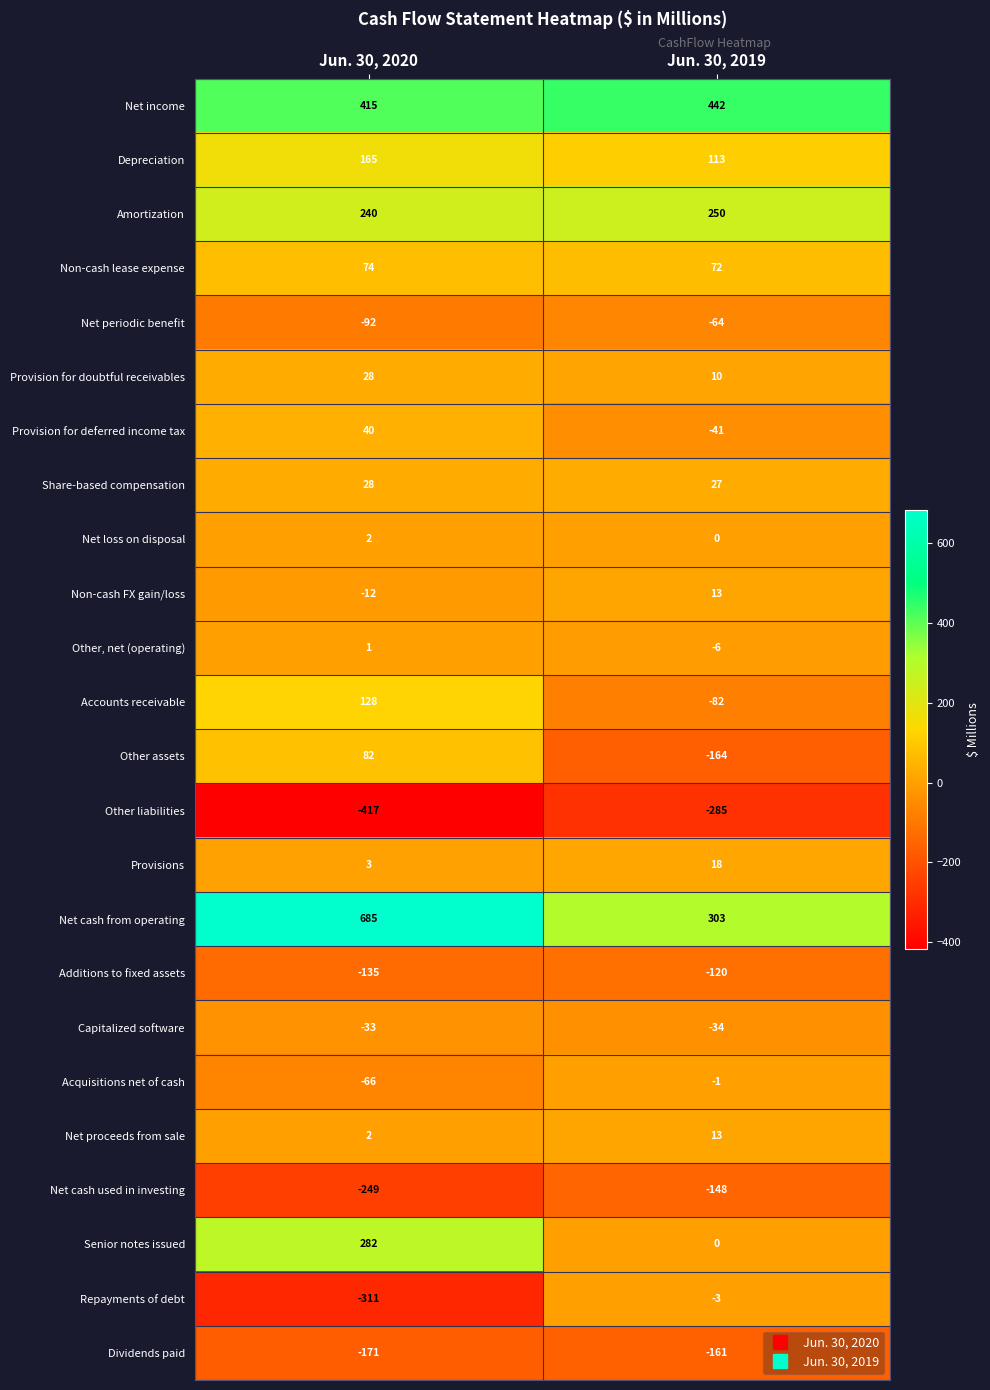

At which category does the chart reach its minimum across all series?

Jun. 30, 2020